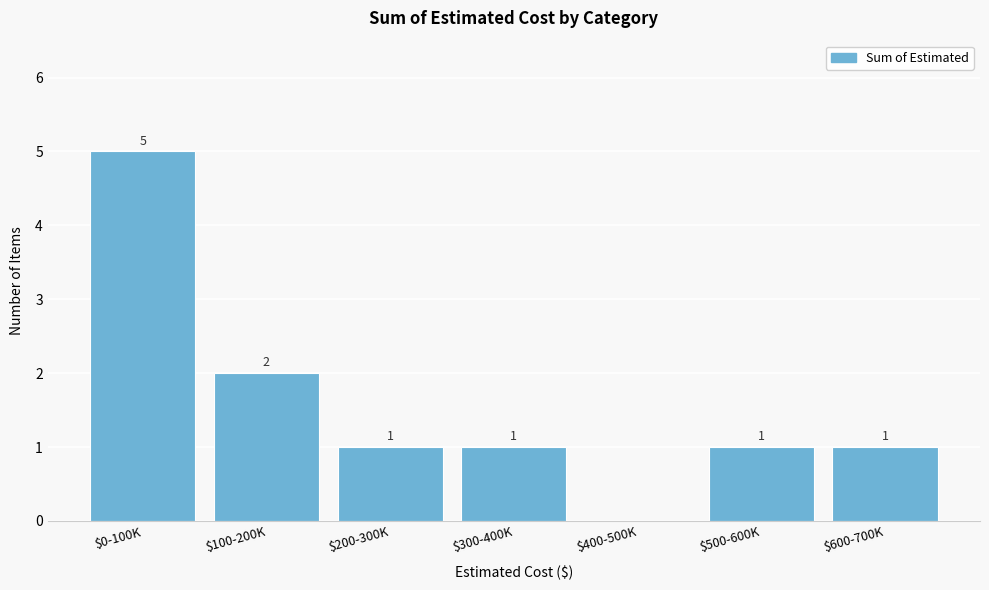

Where is the data nearest to the value 2?

$100-200K